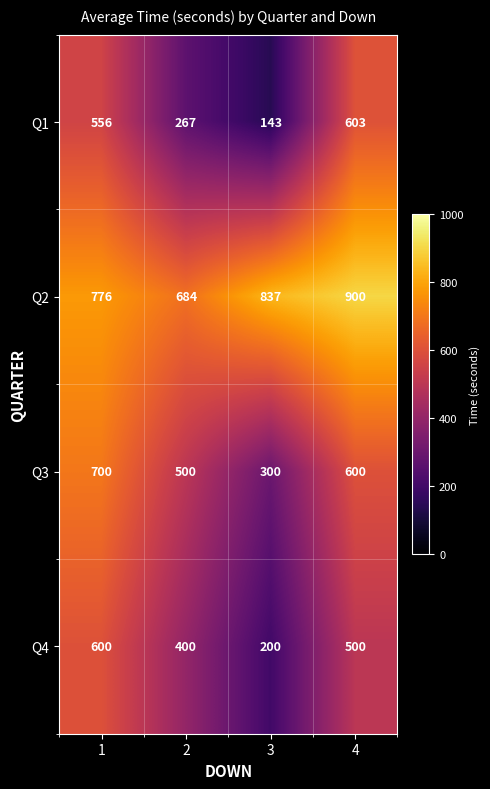

Which series has the widest spread of values?

Q1